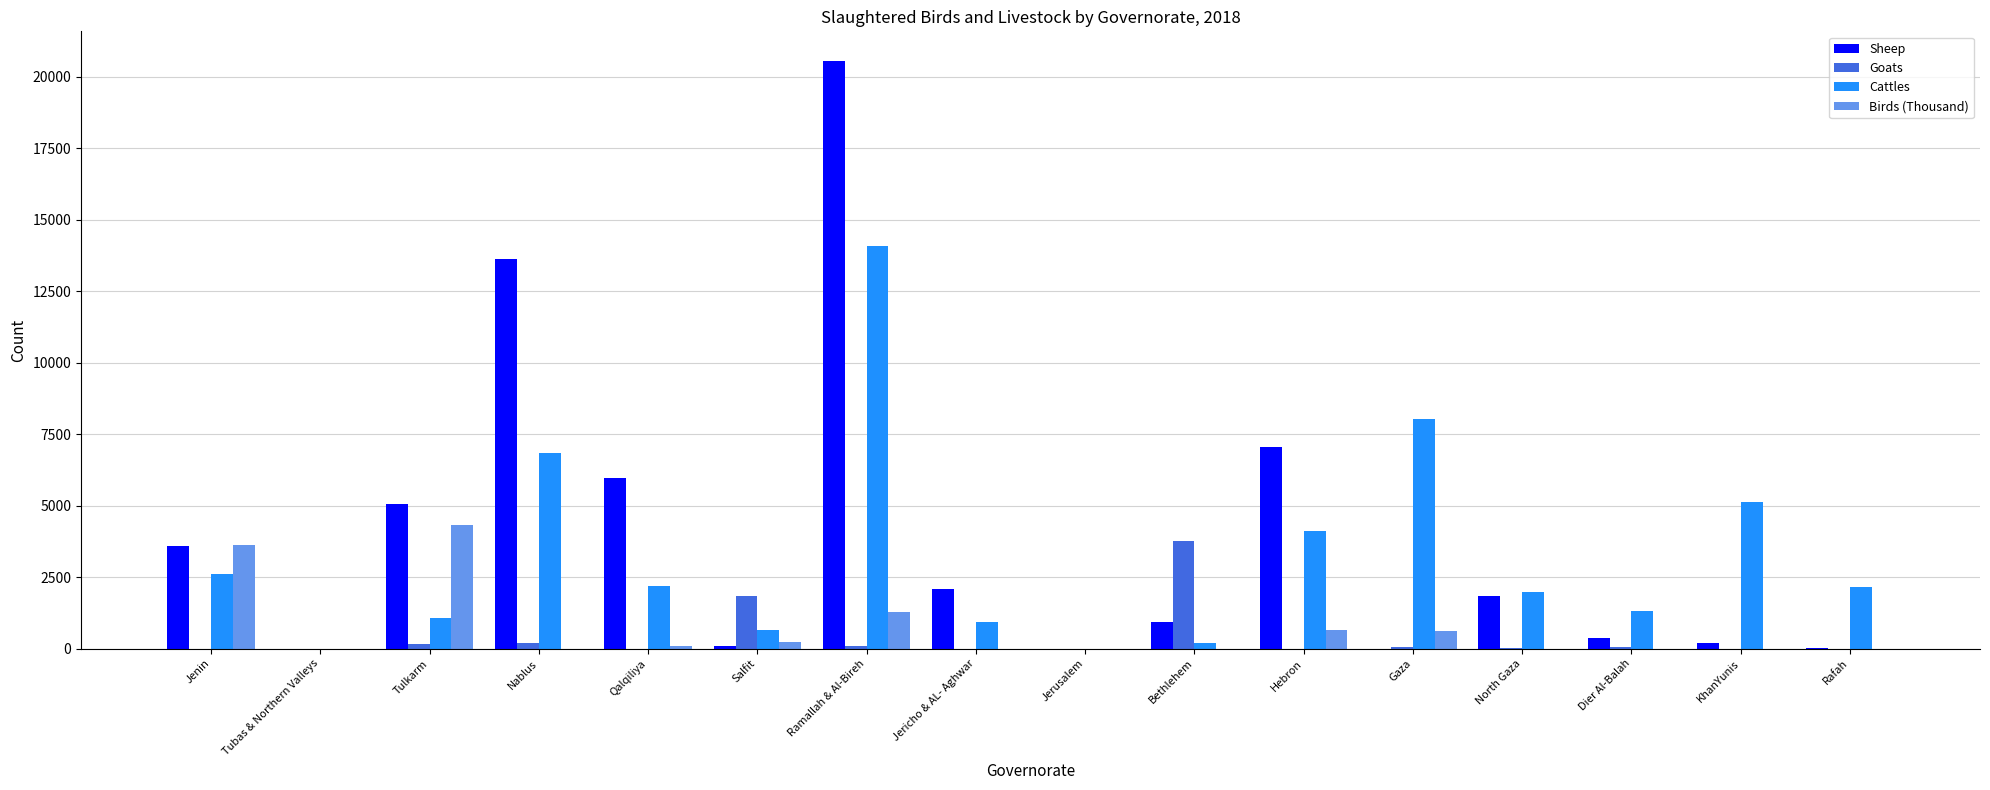

Between Nablus and Bethlehem, which series saw the biggest shift?

Sheep